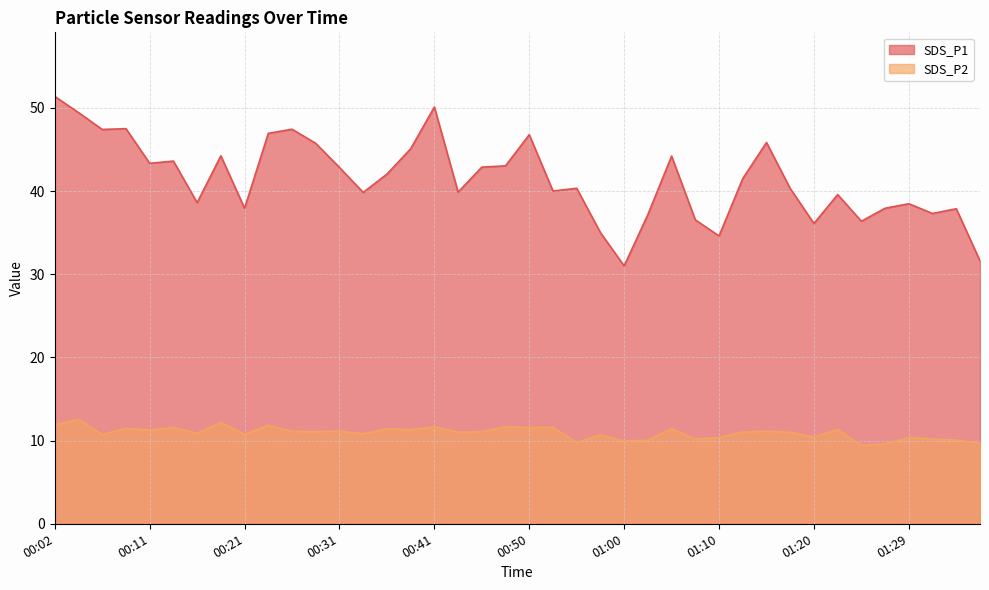

List the series in order of their peak value, highest first.

SDS_P1, SDS_P2